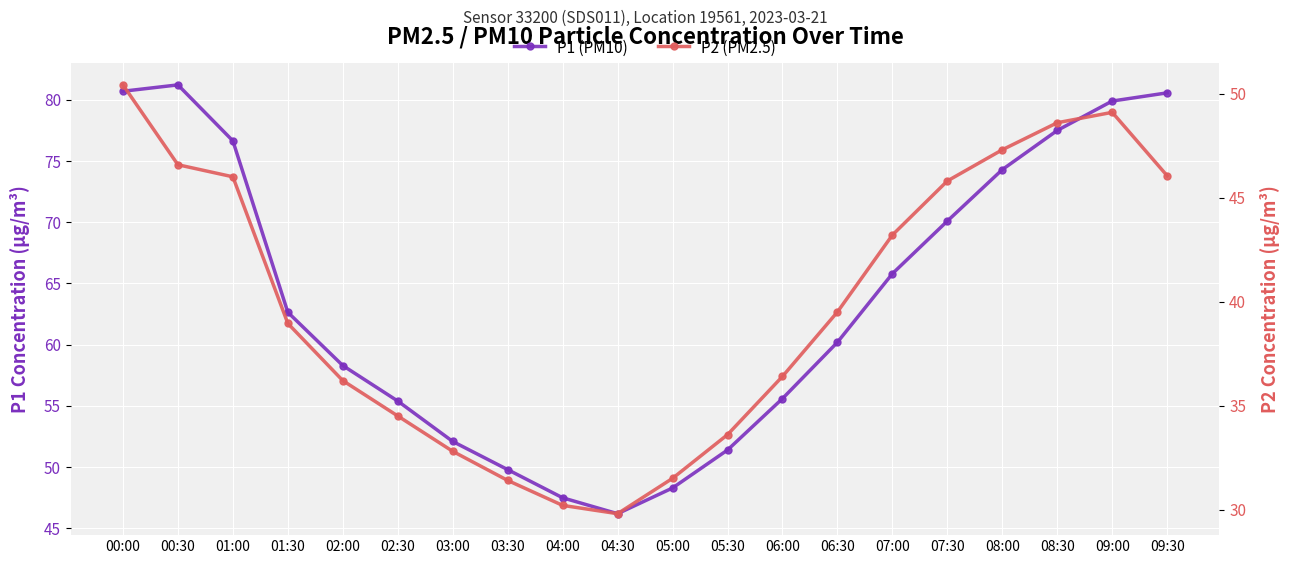

True or false: P2 (PM2.5) has more than 0 points higher than both neighbors.

True